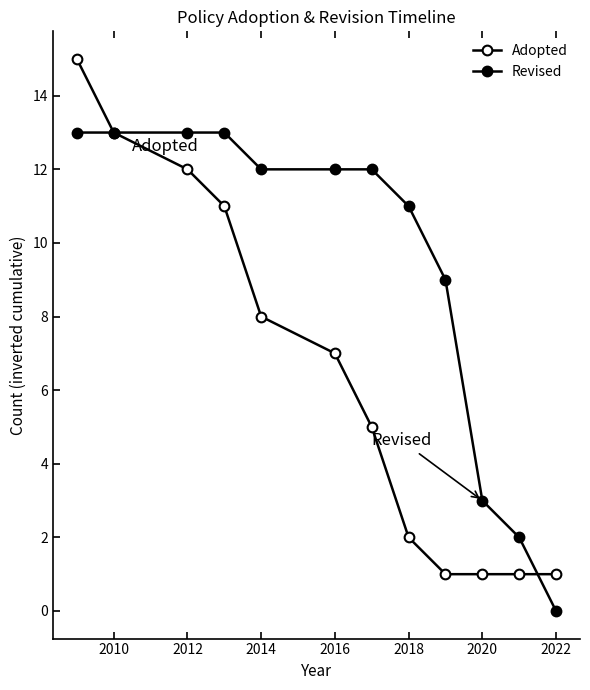

Which series ends up on top after the final intersection of Revised and Adopted?

Adopted